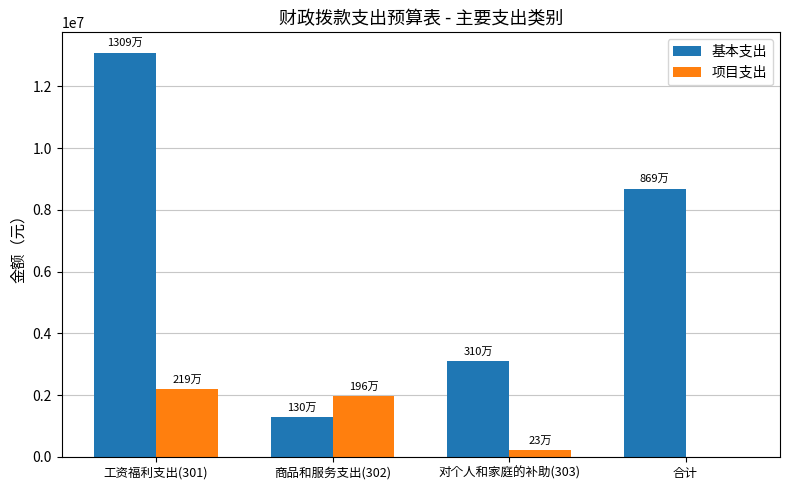

The 项目支出 series shows 1042504.7 at 合计. True or false?

False